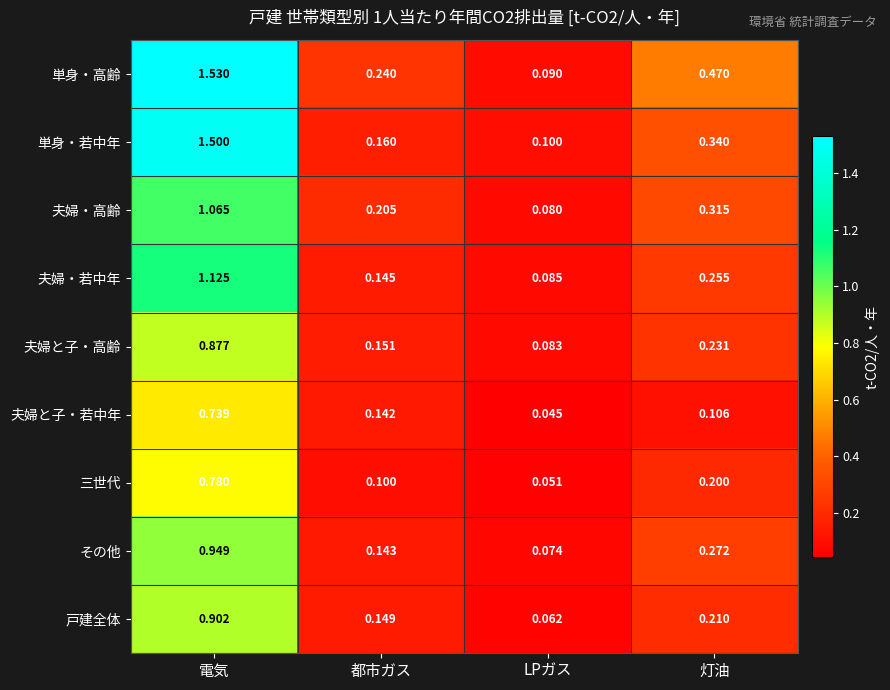

Rank the series at LPガス from highest to lowest value.

単身・若中年, 単身・高齢, 夫婦・若中年, 夫婦と子・高齢, 夫婦・高齢, その他, 戸建全体, 三世代, 夫婦と子・若中年